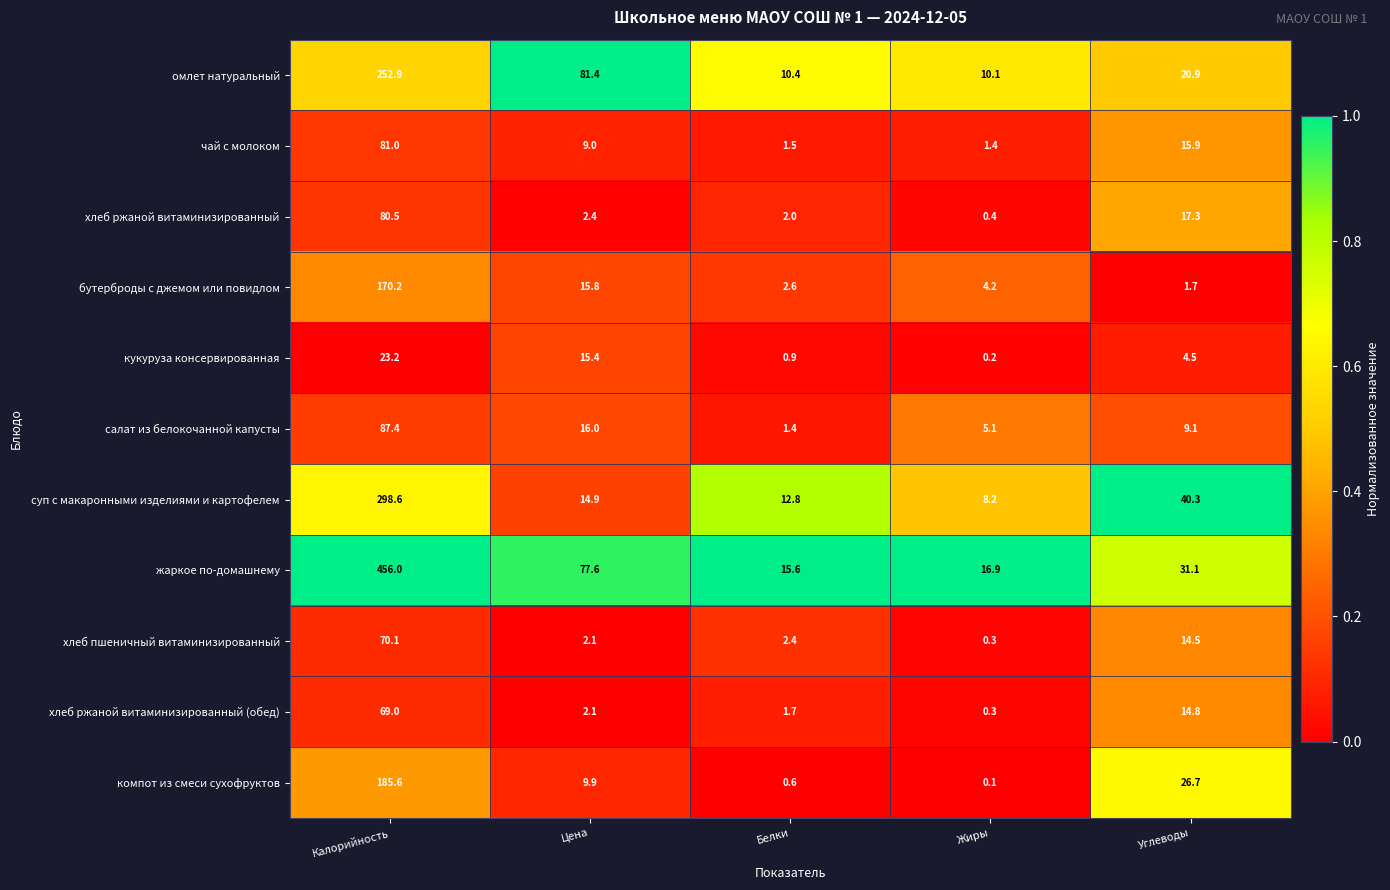

The компот из смеси сухофруктов series shows 0.1 at Жиры. True or false?

True